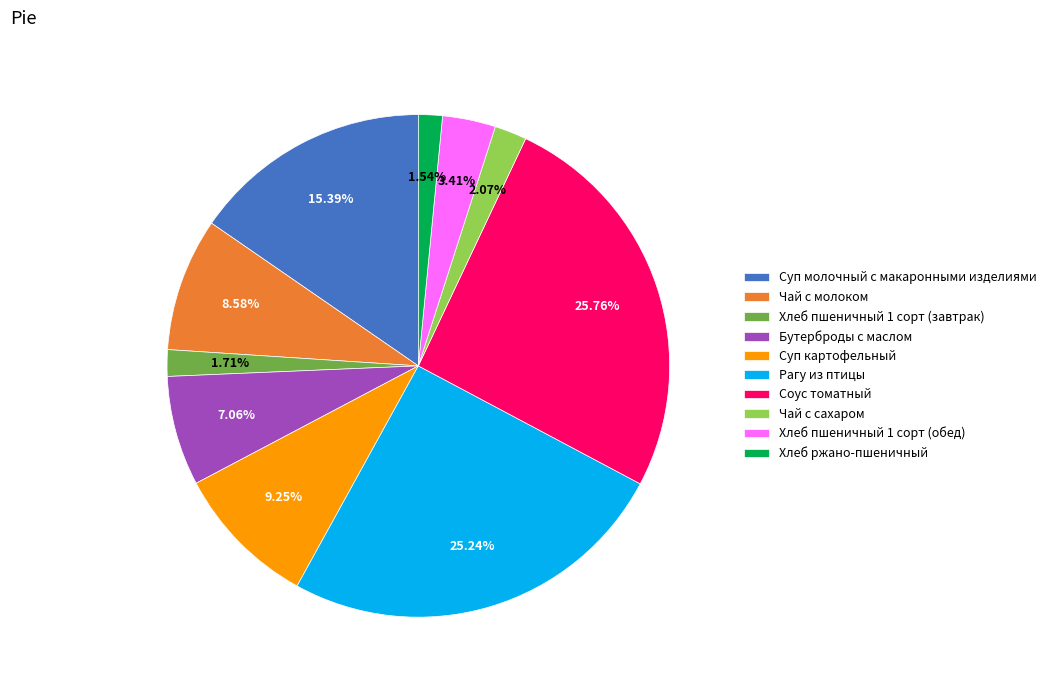

Between Соус томатный and Чай с сахаром, which is larger?

Соус томатный